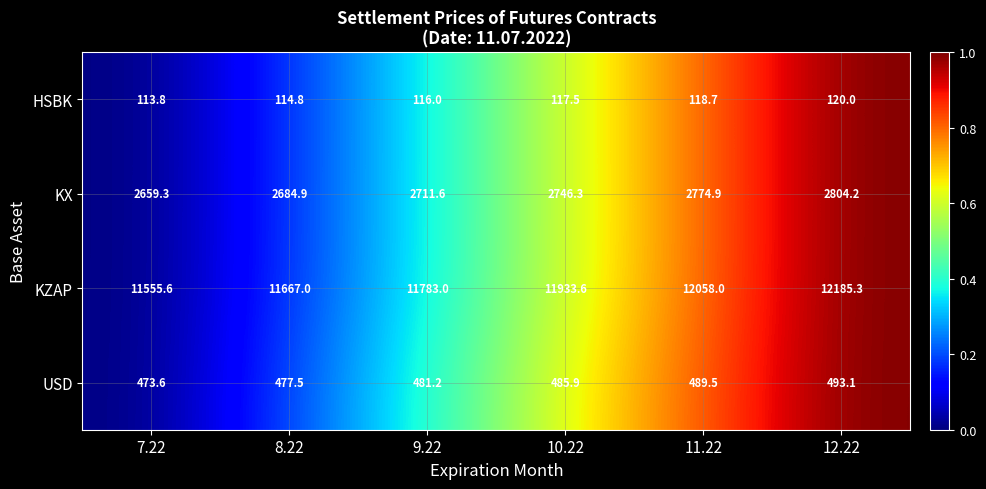

At which category does the chart reach its peak across all series?

12.22